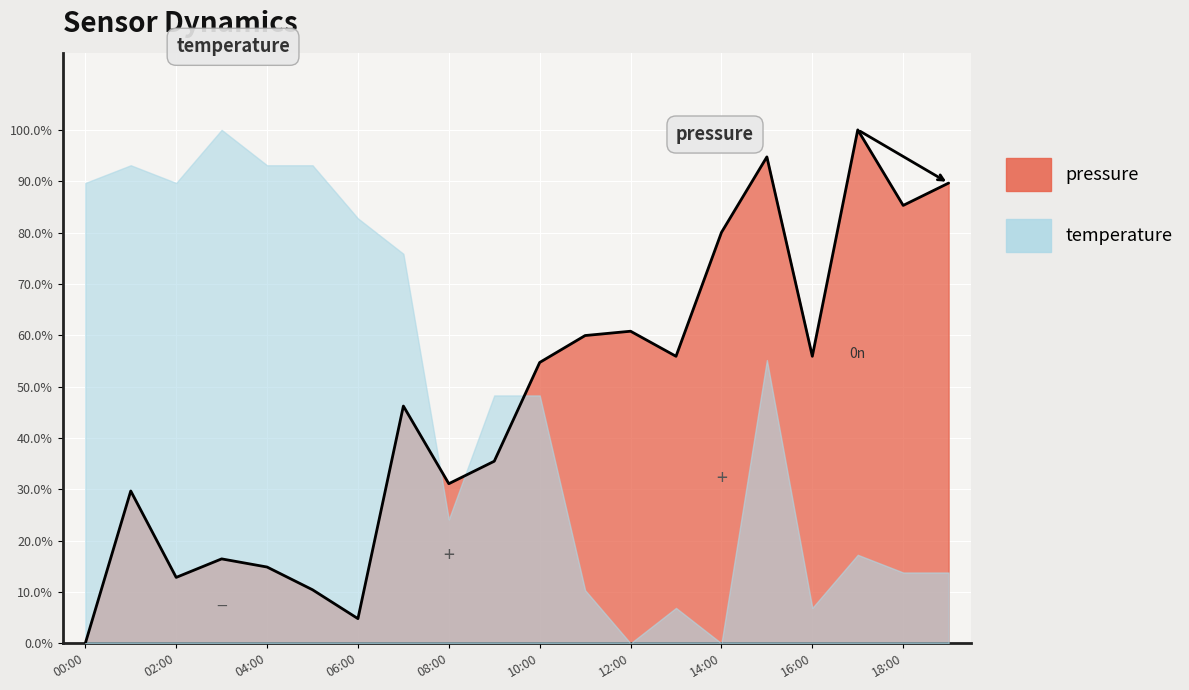

Which category has the highest value across all series?

17:00